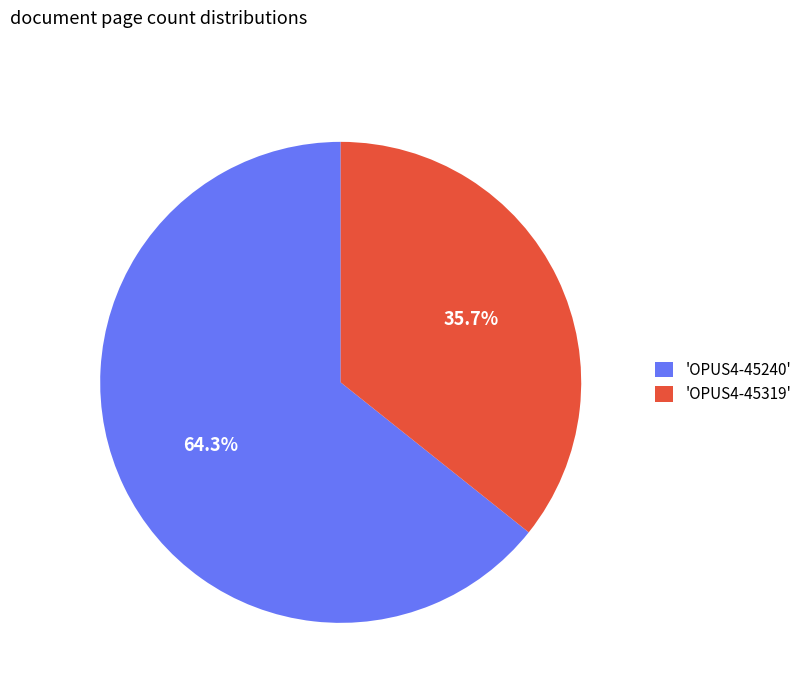

Which slice is the smallest?

'OPUS4-45319'